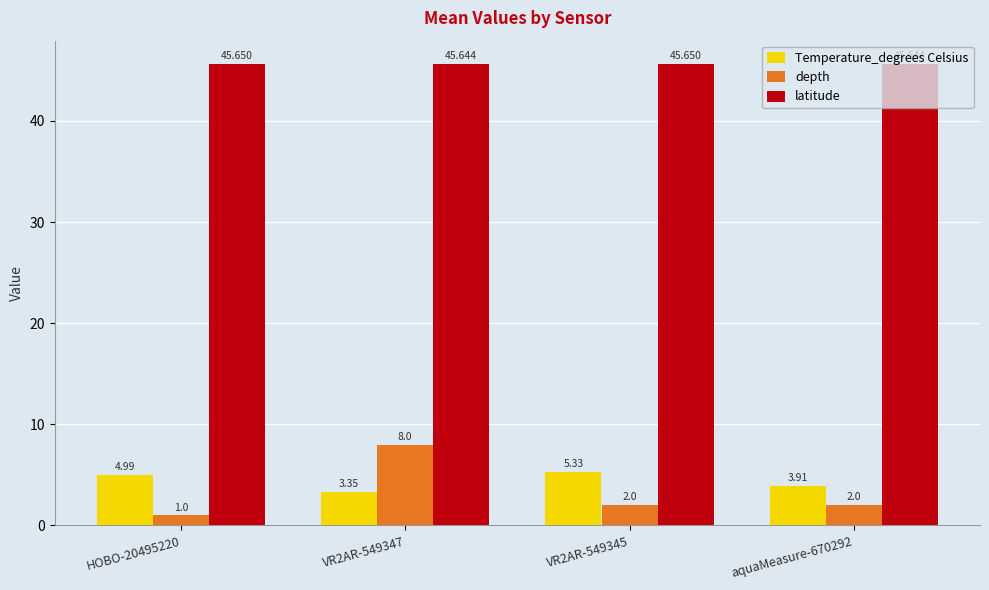

Rank the categories by Temperature_degrees Celsius value from lowest to highest.

VR2AR-549347, aquaMeasure-670292, HOBO-20495220, VR2AR-549345